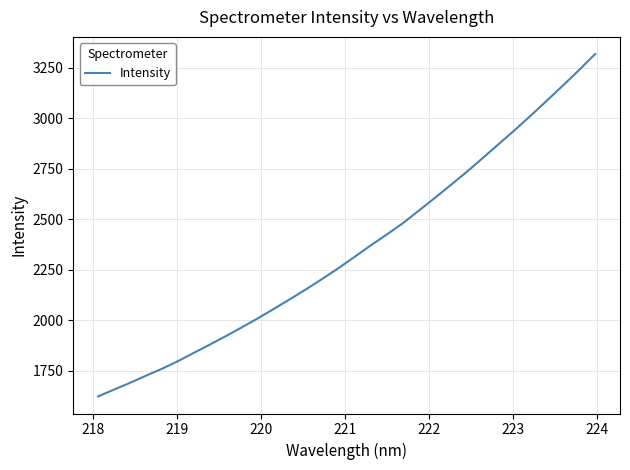

What is the maximum value shown in the chart?

3318.0